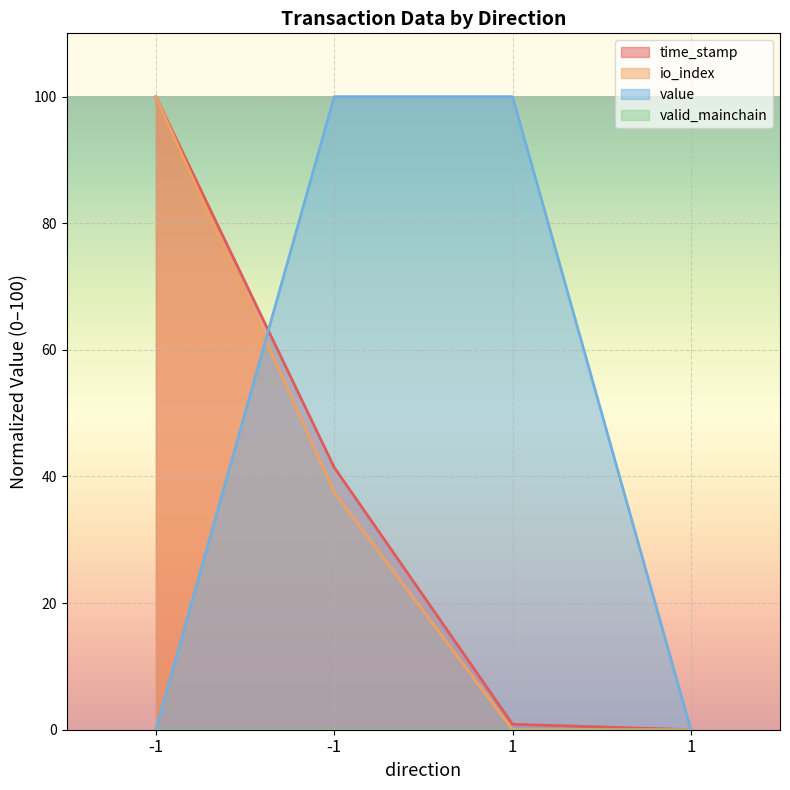

How many data points in io_index are less than 37?

2